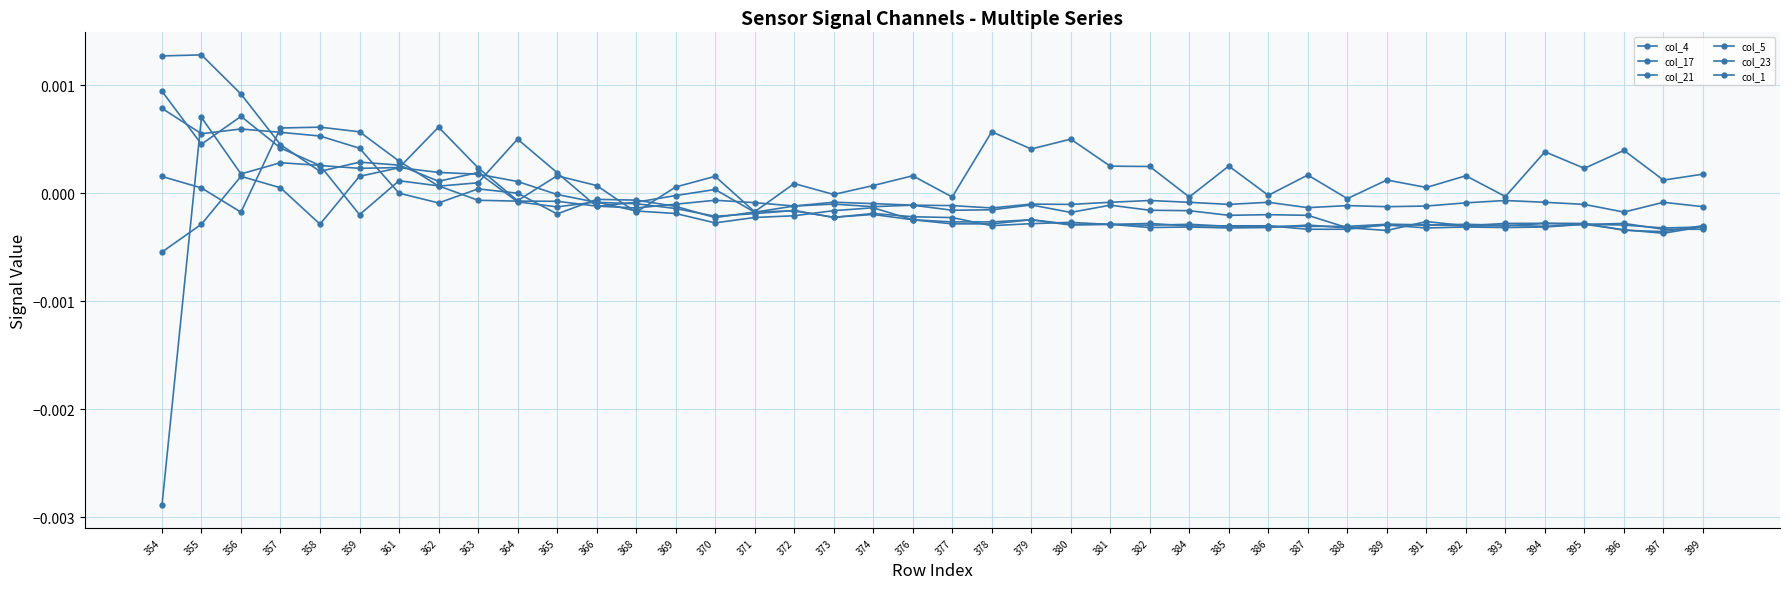

Is this an area chart (filled region under the line)?

No